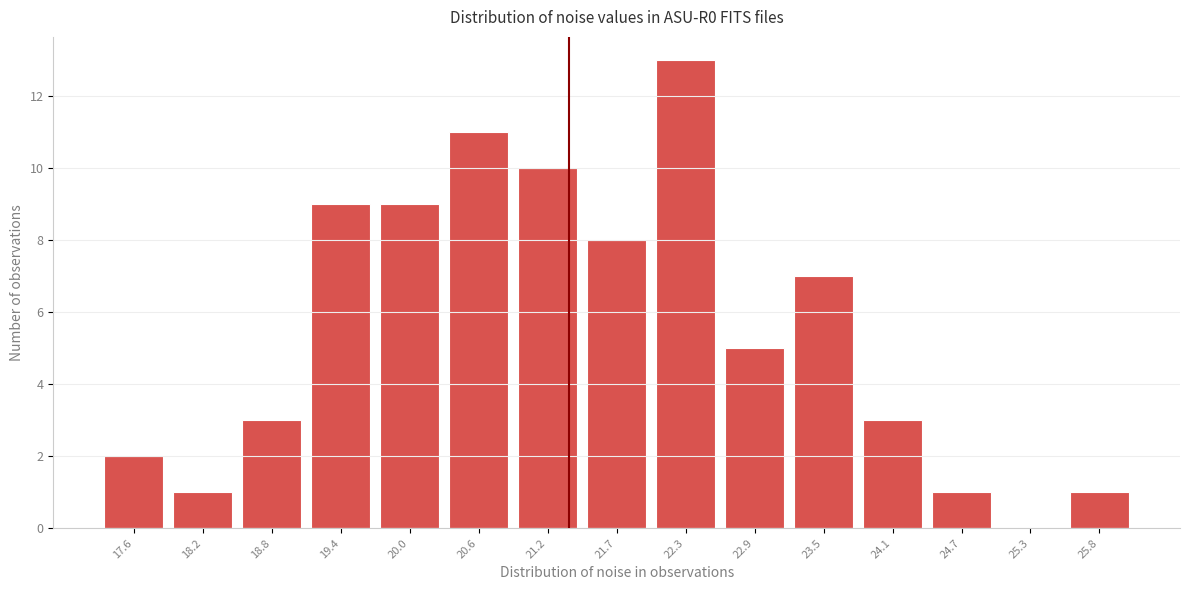

Reading right to left, list all the values displayed in this chart.

25.8=1	25.3=0	24.7=1	24.1=3	23.5=7	22.9=5	22.3=13	21.7=8	21.2=10	20.6=11	20.0=9	19.4=9	18.8=3	18.2=1	17.6=2